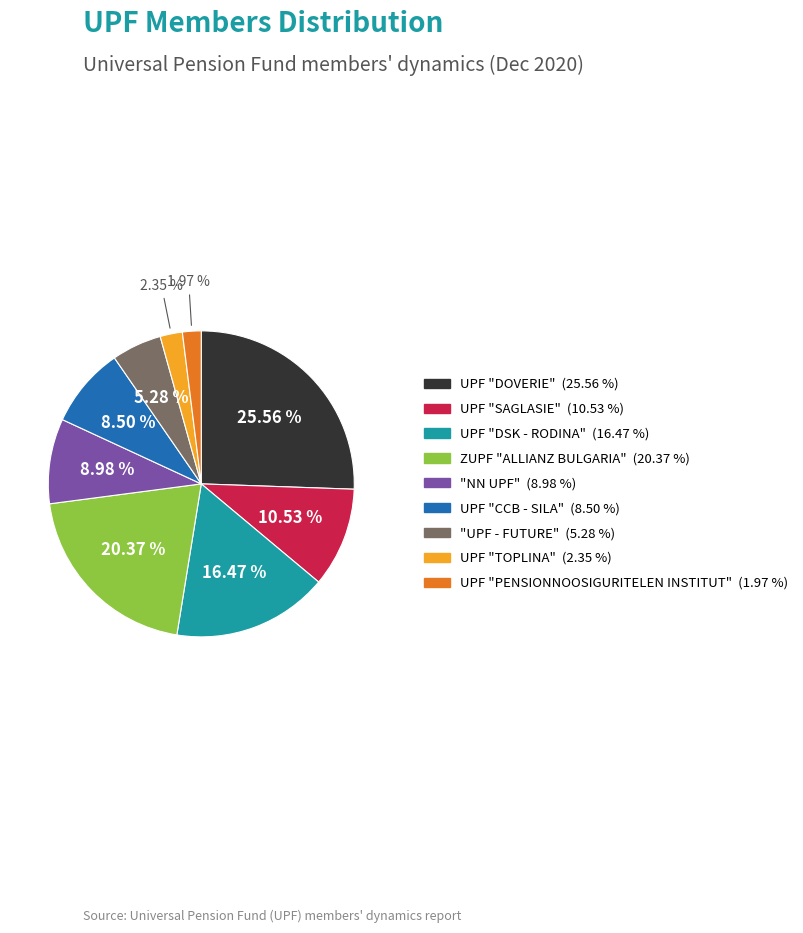

Which slice is the largest?

UPF "DOVERIE"